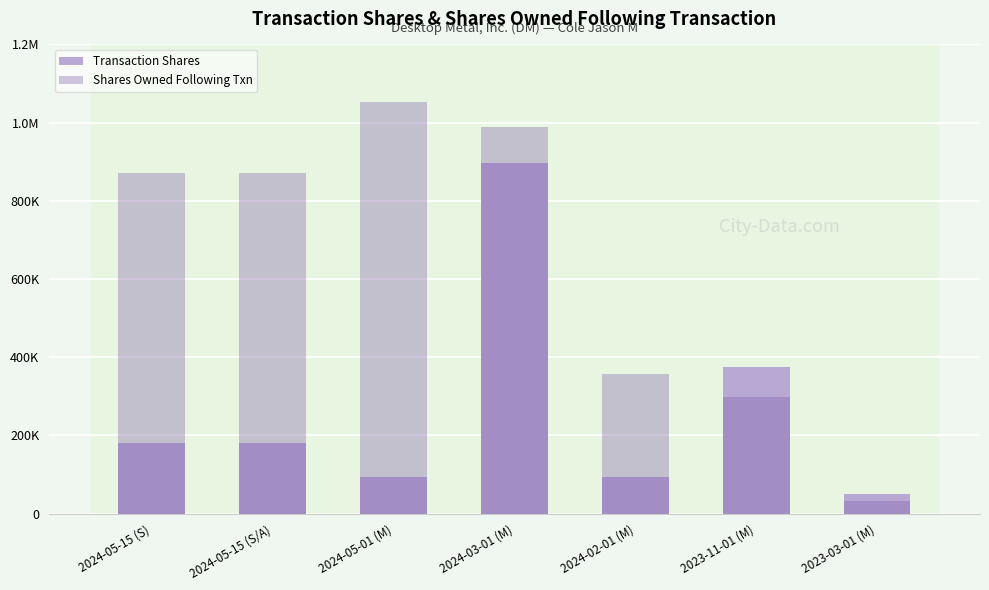

At which label does Shares Owned Following Txn reach its peak?

2024-05-01 (M)